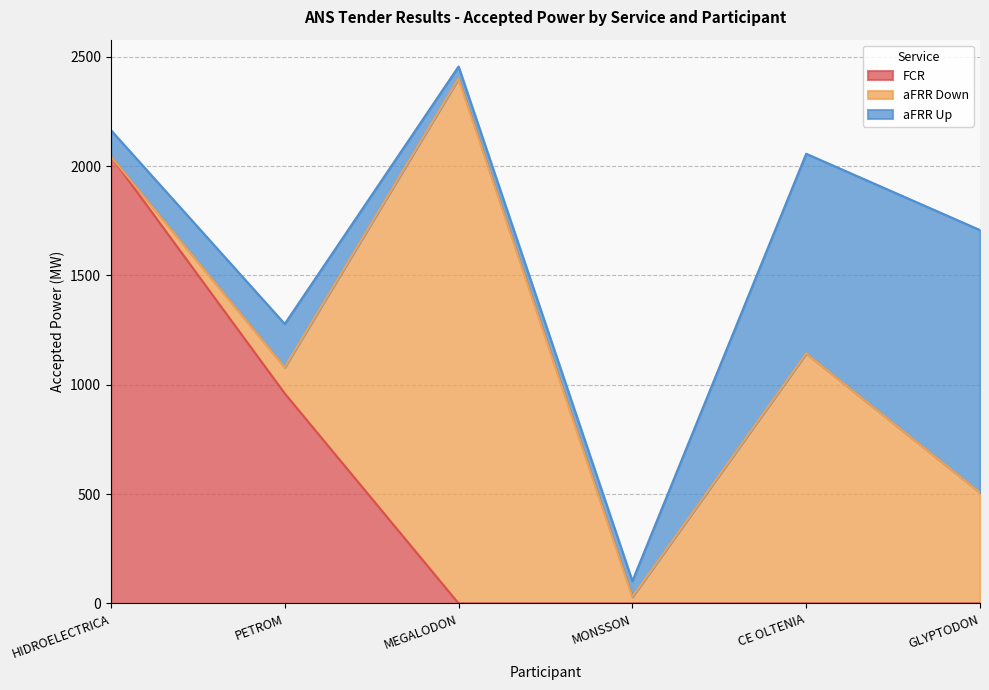

What is the total value across all series at MEGALODON?

2455